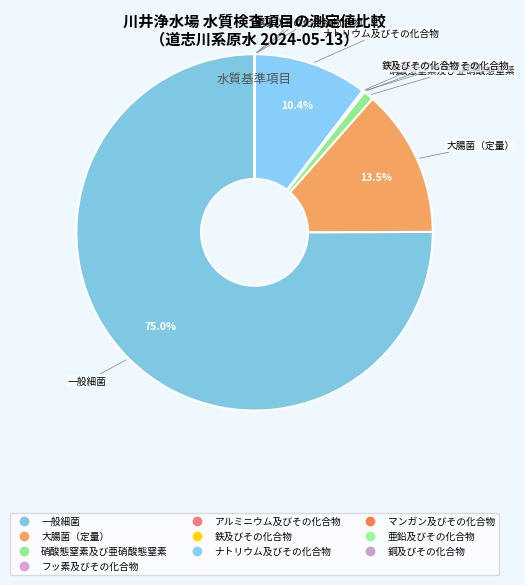

What is the change in value from 大腸菌（定量） to ナトリウム及びその化合物?

-1.2